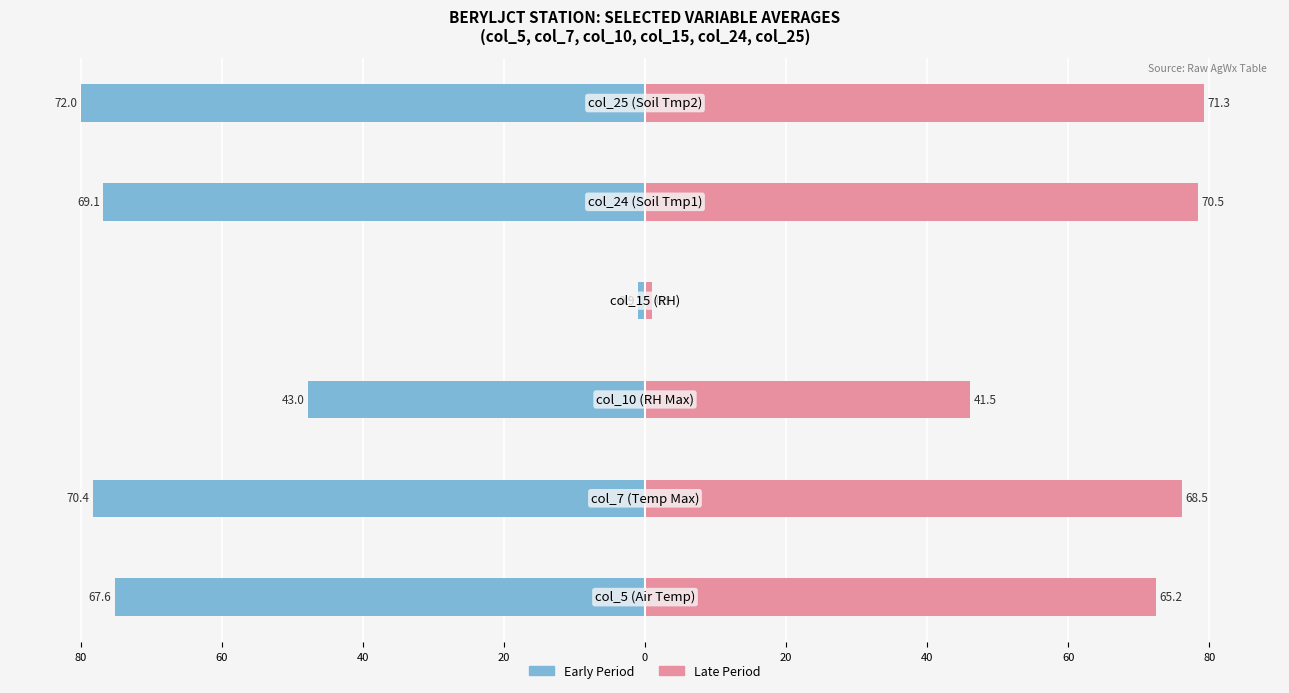

How many bars are there in each group?

2